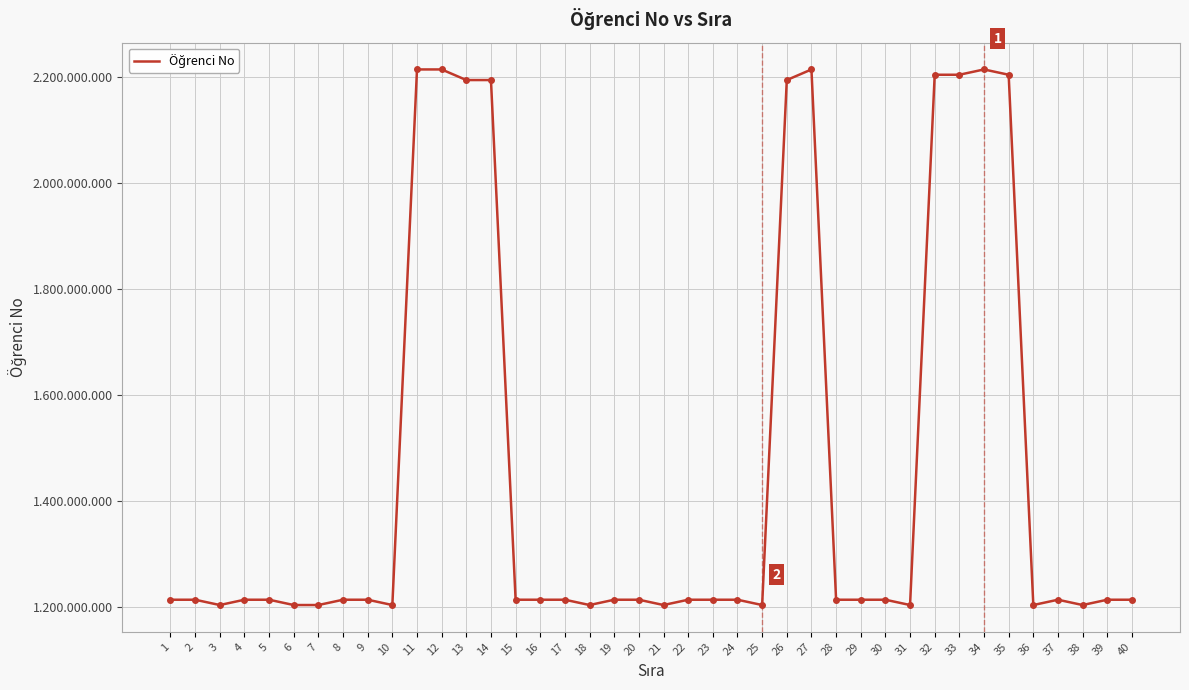

What is the average value?

1459387651